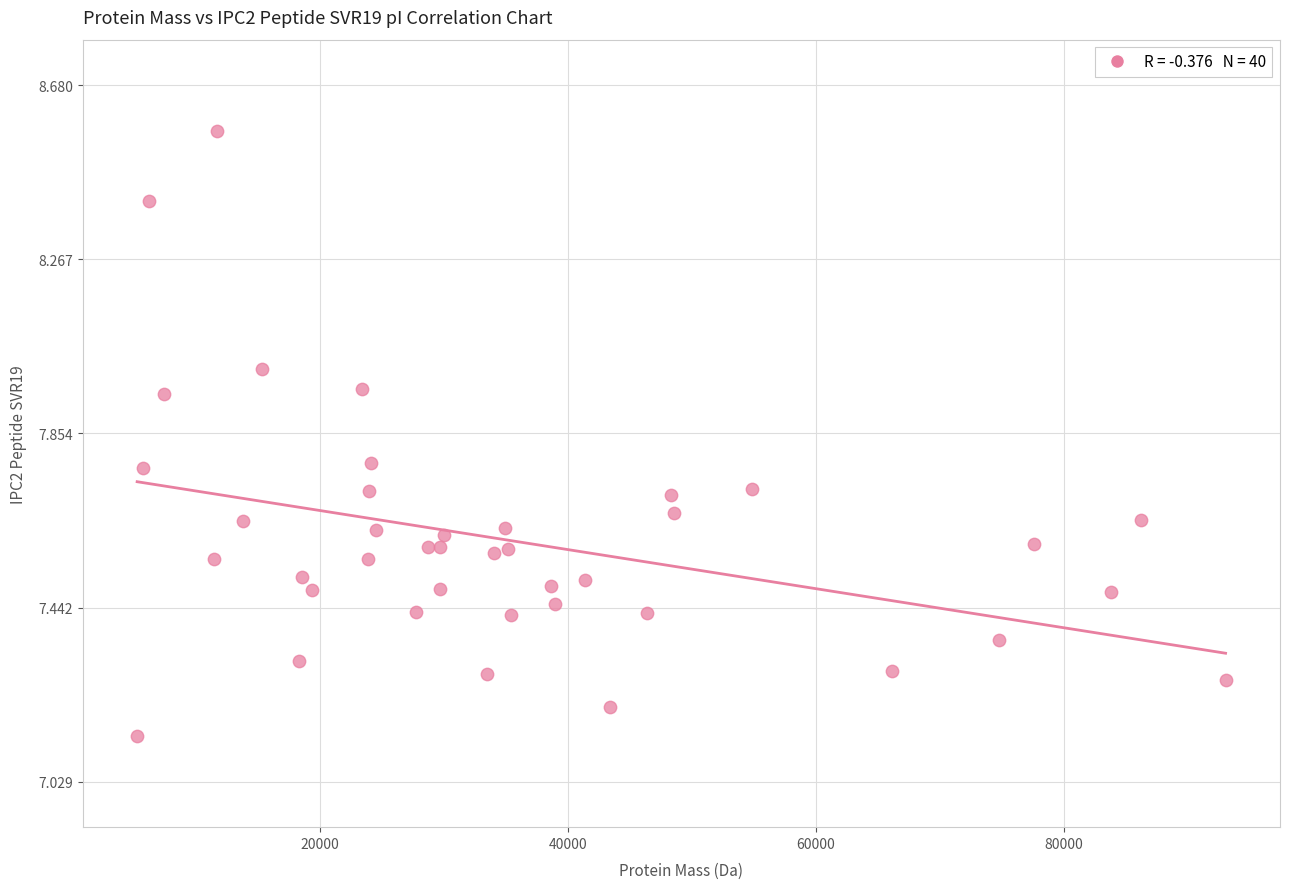

What is the range of Y values (max minus min)?

1.4